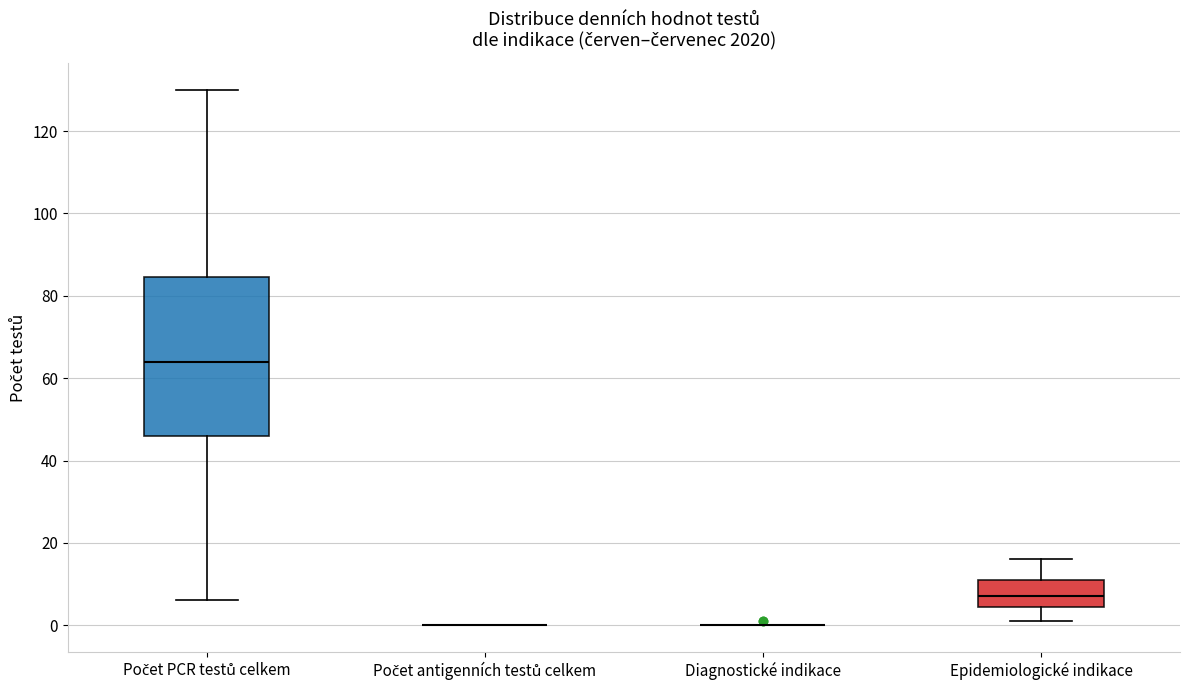

Reading left to right, transcribe this box plot: for each box, give where its median line is, the range the box spans, and where its two whiskers end, as read against the y-axis. The values are not printed on the chart, so give them approximately, as read against the axis.

Počet PCR testů celkem: median 64, box 46 to 84, whiskers 6 to 130
Počet antigenních testů celkem: box collapsed to a line at 0, whiskers 0 to 0
Diagnostické indikace: box collapsed to a line at 0, whiskers 0 to 0
Epidemiologické indikace: median 8, box 4 to 12, whiskers 2 to 16